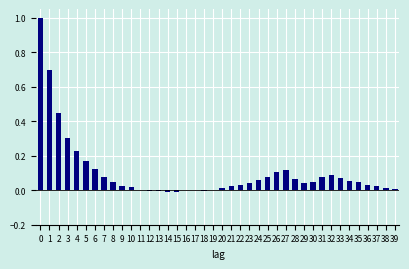

What is the change in value from 2 to 31?

-0.4